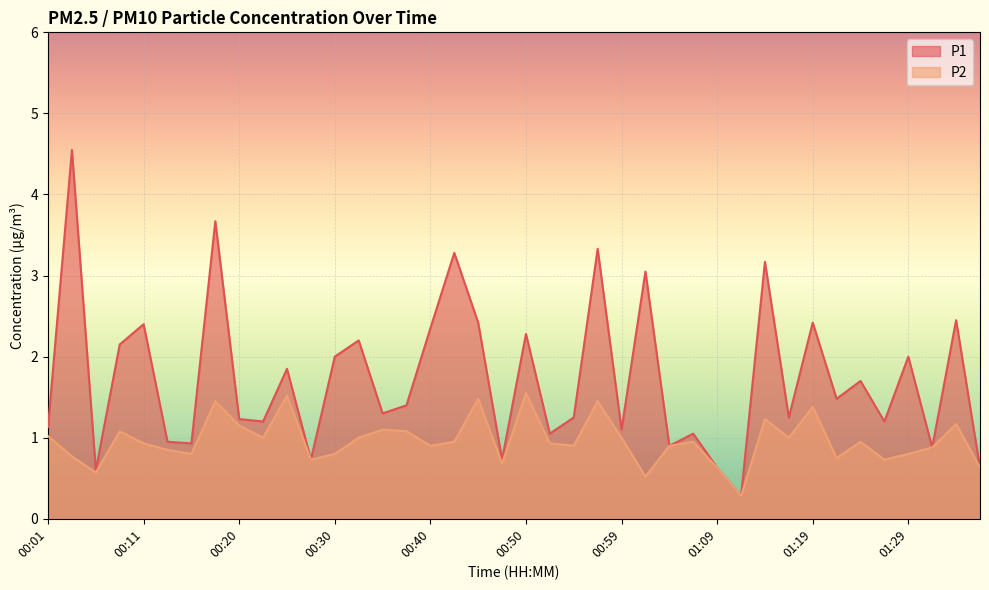

True or false: P1 and P2 cross at least once.

False